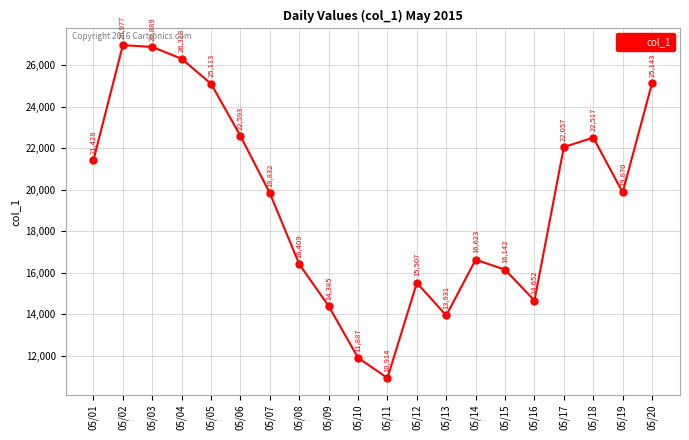

What is the value of the 13th point from the left?

13931